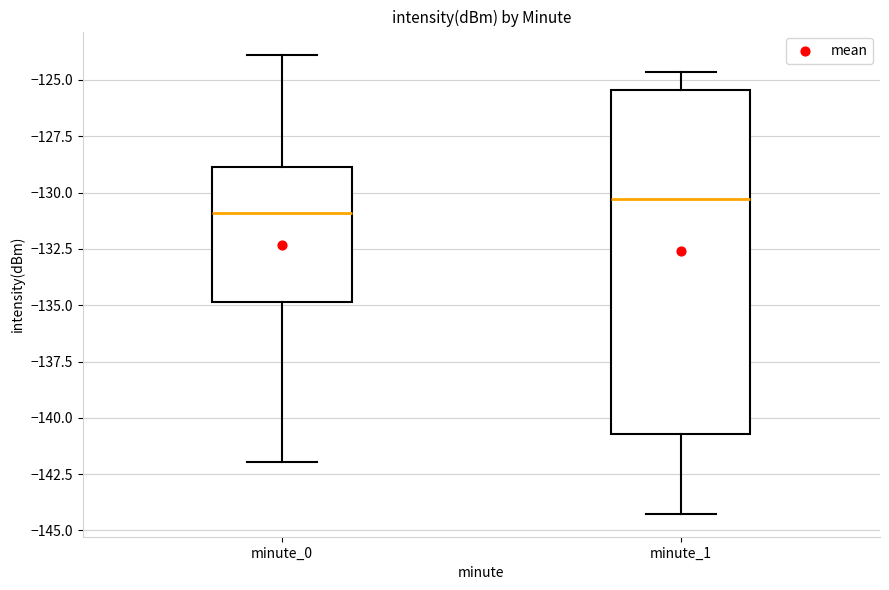

Where does the lower whisker of the box for minute_0 end on the y-axis? The values are not printed on the chart, so give them approximately, as read against the axis.

-142.0